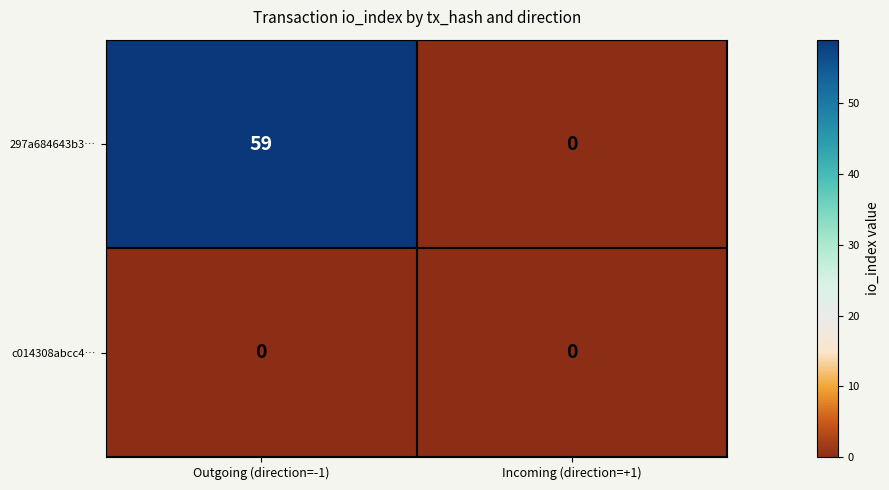

At how many categories does at least one series exceed 10?

1